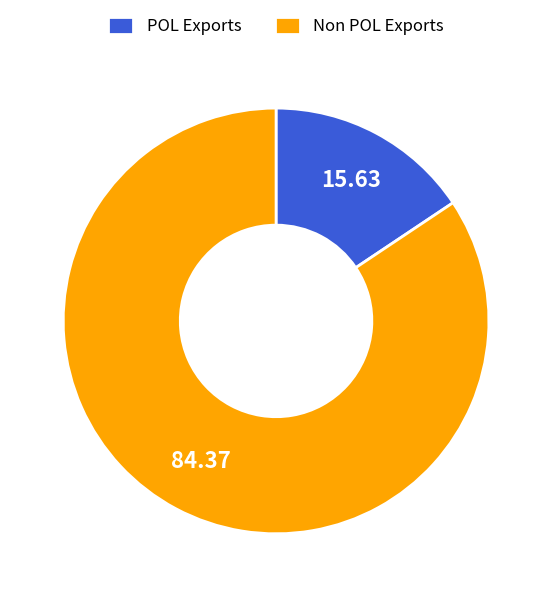

Rank the categories by value from lowest to highest.

POL Exports, Non POL Exports